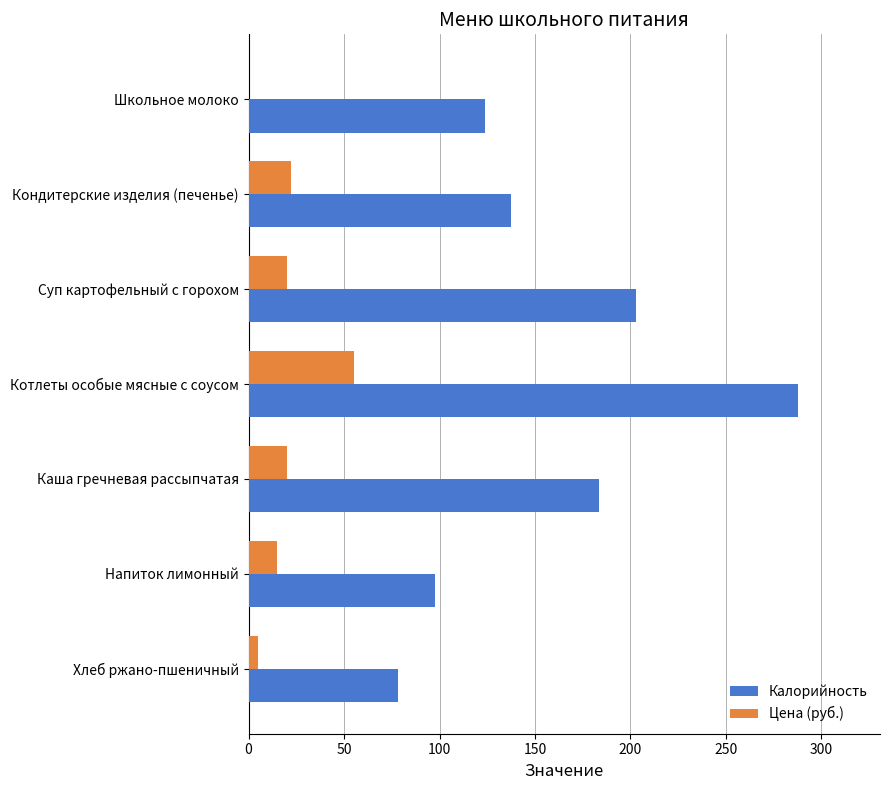

At how many categories does at least one series exceed 33?

7